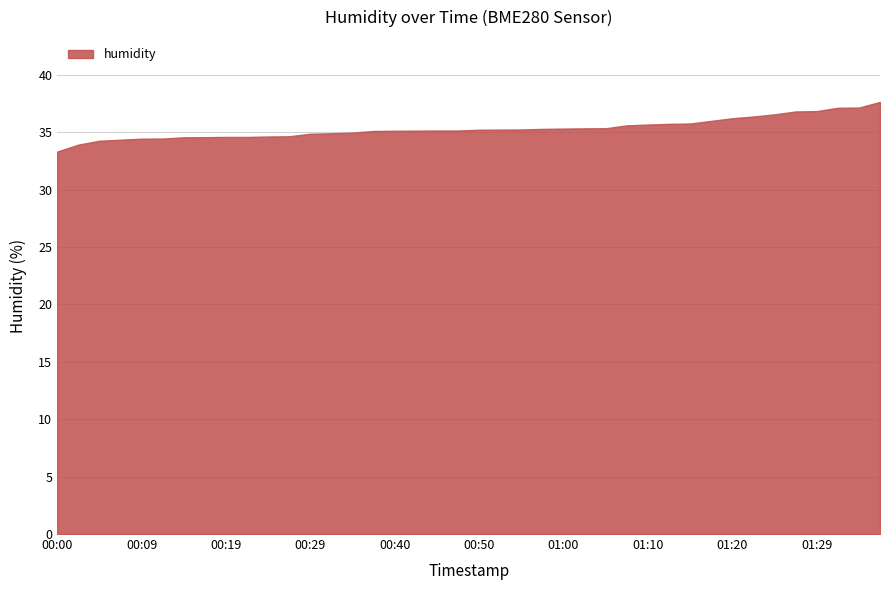

What is the difference between the maximum and minimum values?

4.3